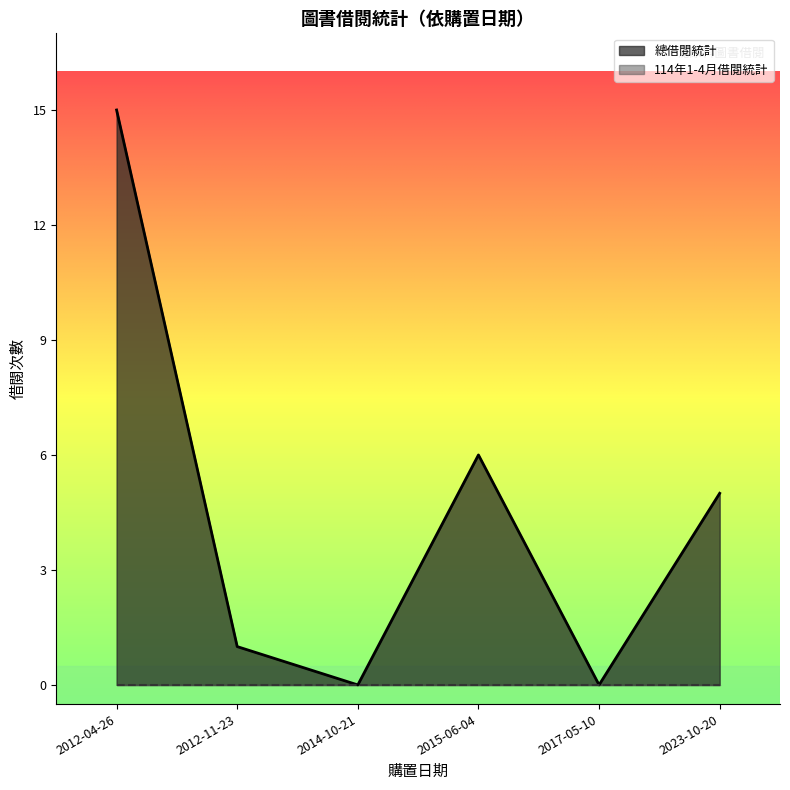

Where is the first local maximum?

2015-06-04